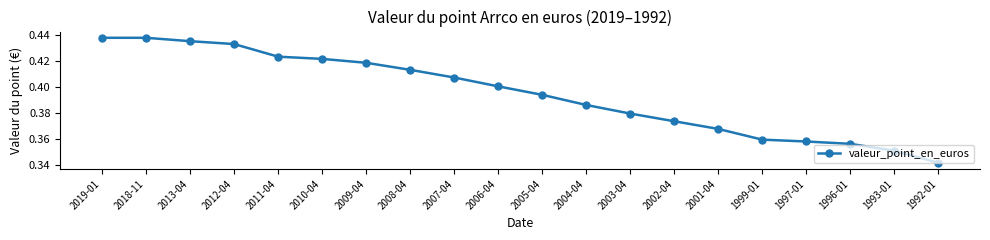

What is the sum of all values?

7.9